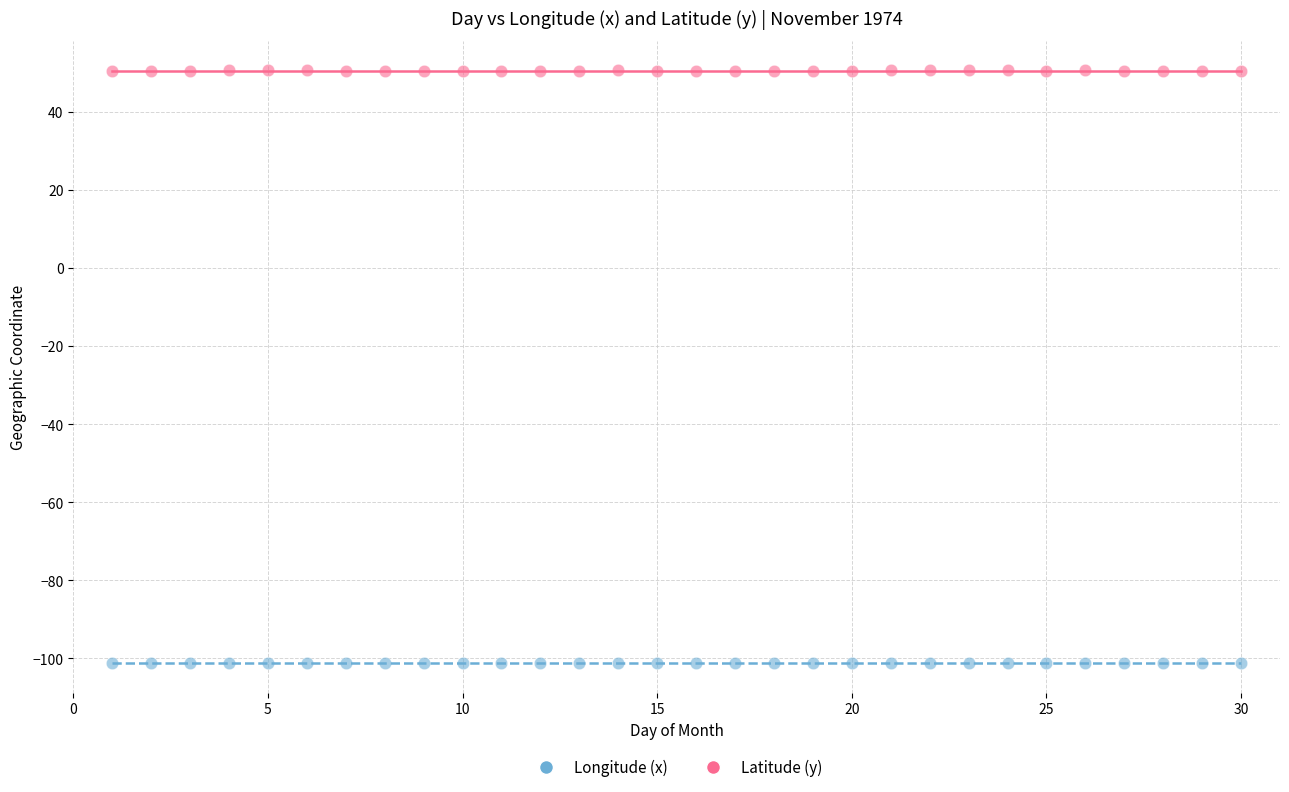

What is the X range (max minus min) for the scatter plot?

29.0